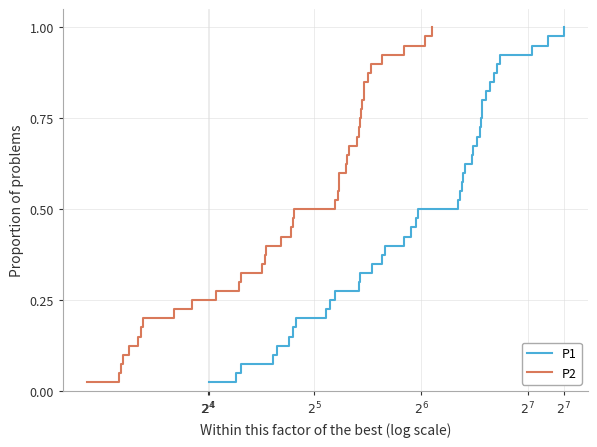

What is the value of the P2 point at the 39th from the left?

1.0